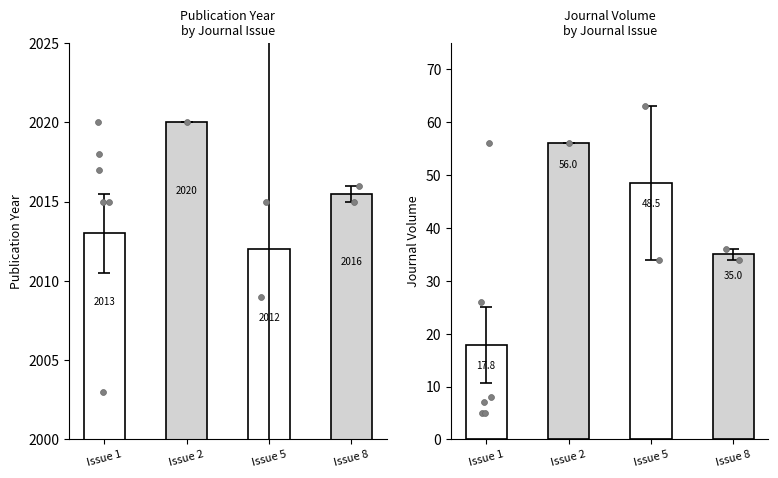

What are all the series names shown in the legend?

Publication Year, Journal Volume